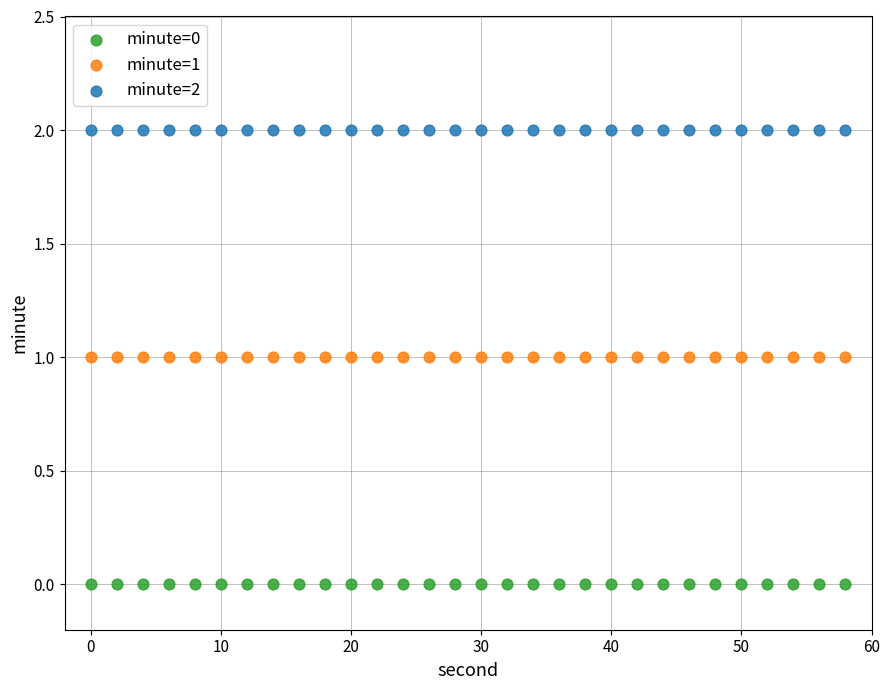

Which series contains the highest Y value?

minute=2